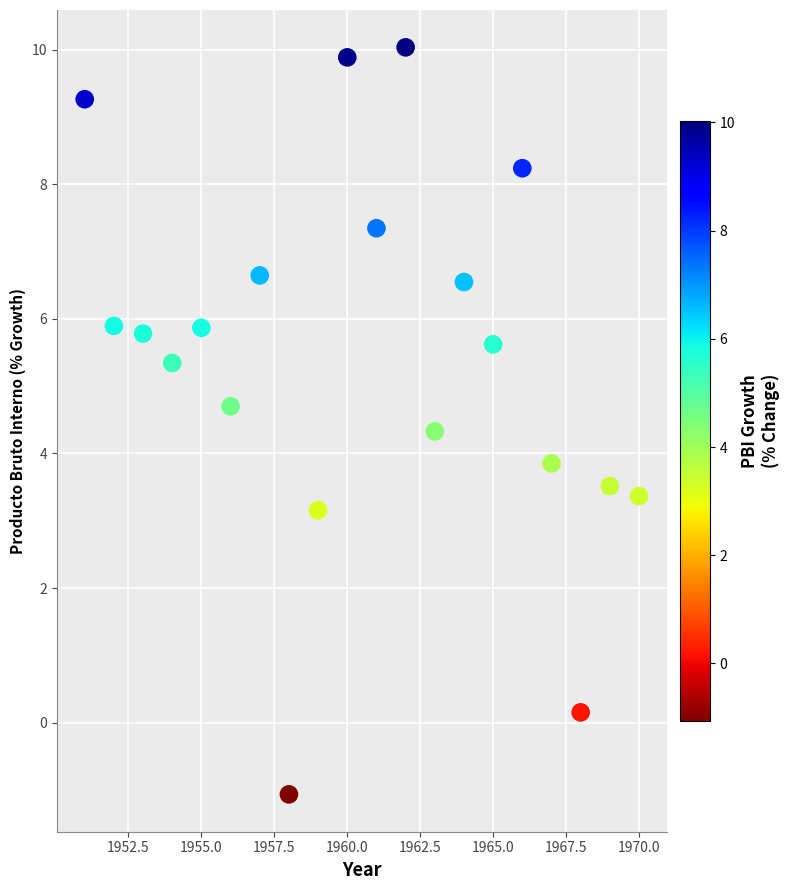

What Y value in the scatter plot is closest to 4?

3.9